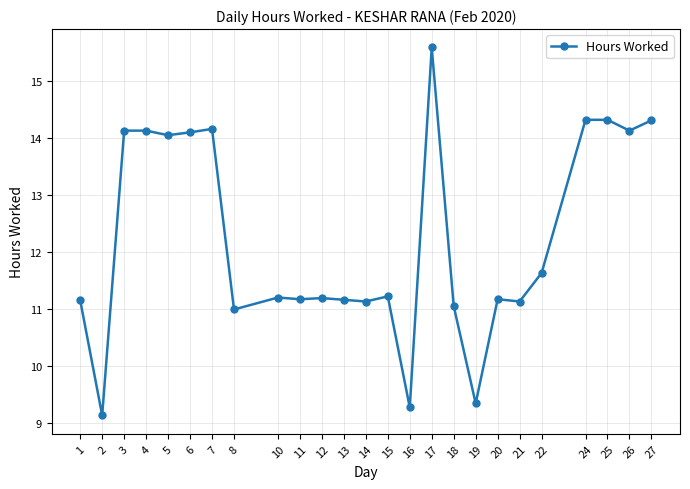

Which category has the highest value across all series?

17